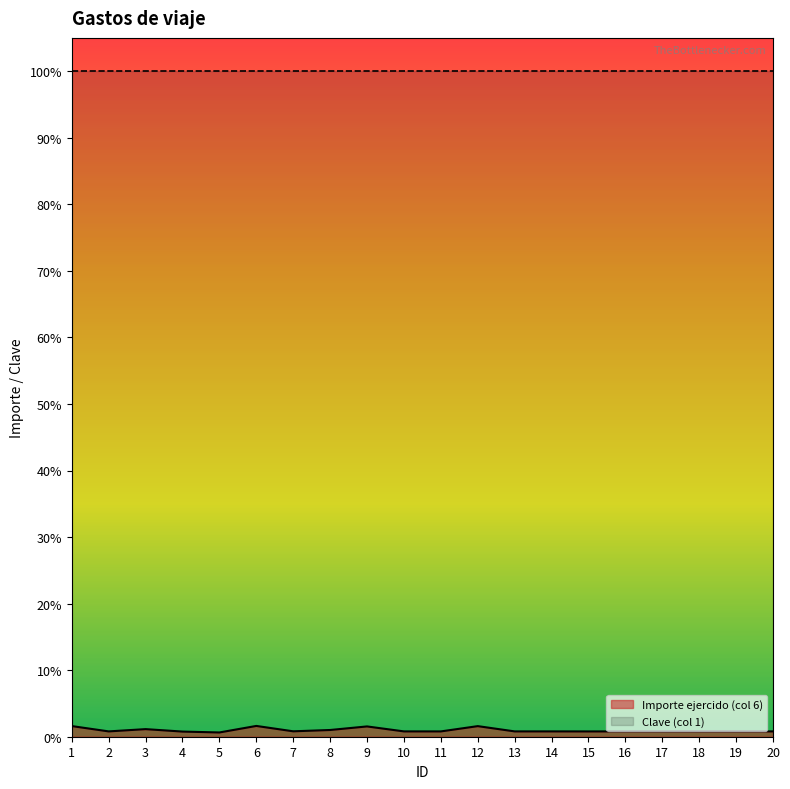

True or false: the data shows 300 at 18.

True